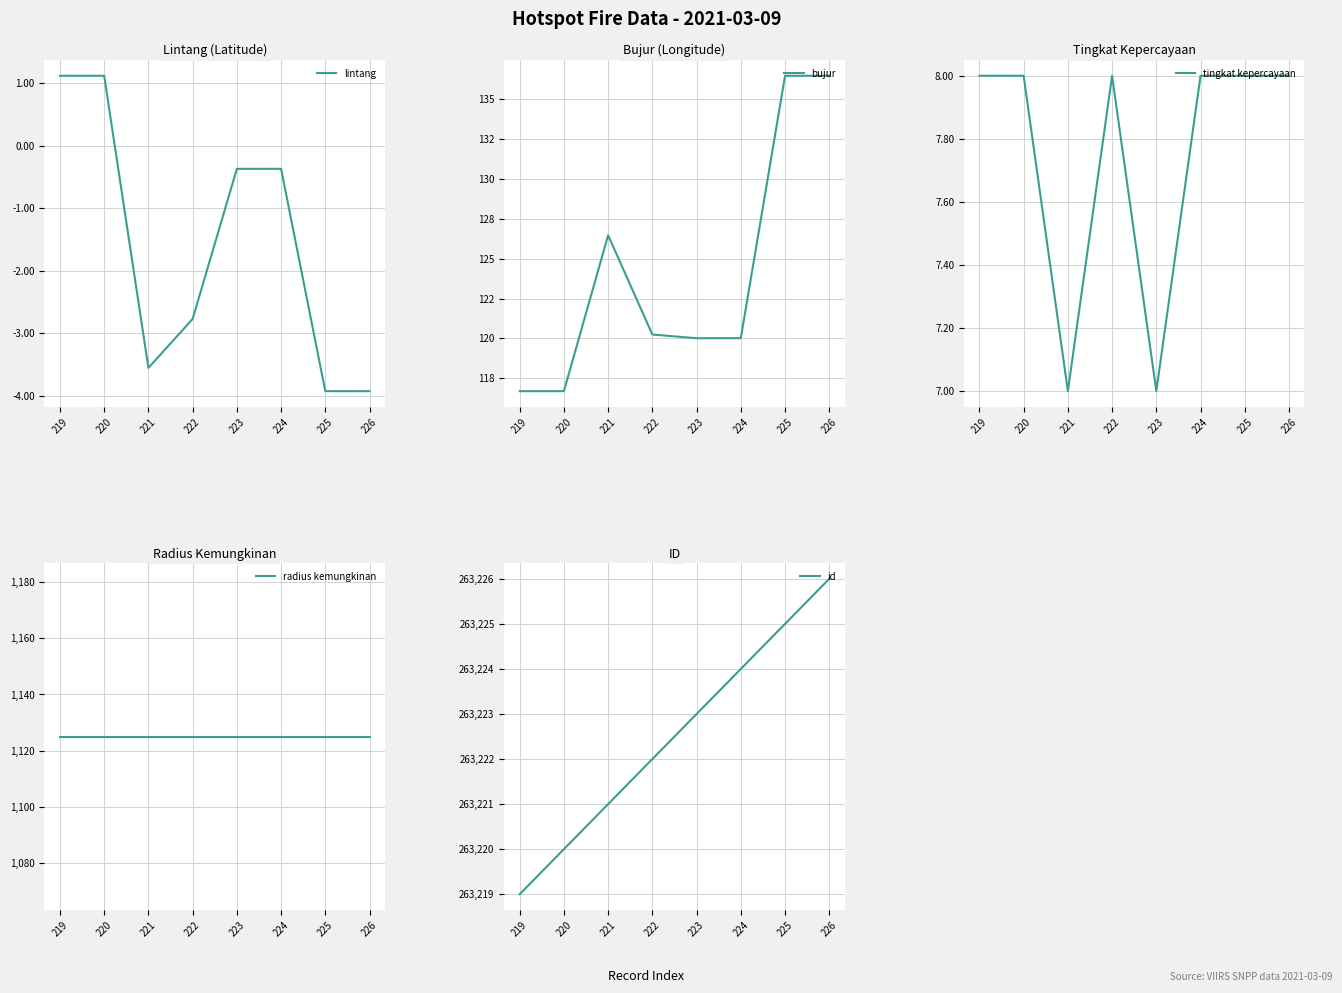

The tingkat kepercayaan series shows 3.7 at 221. True or false?

False